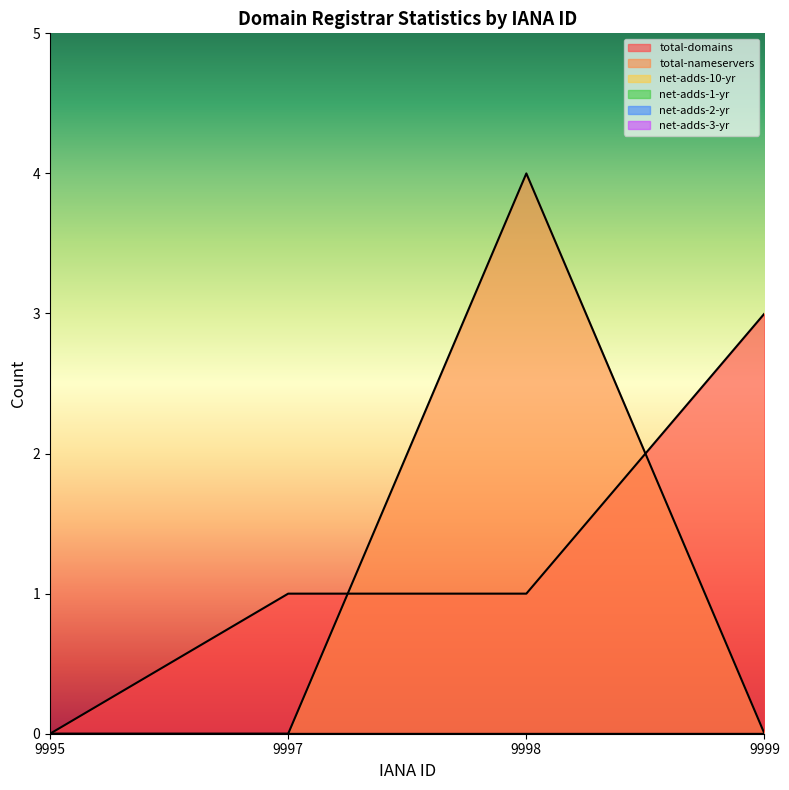

What is the spread (max minus min) of values at 9999?

3